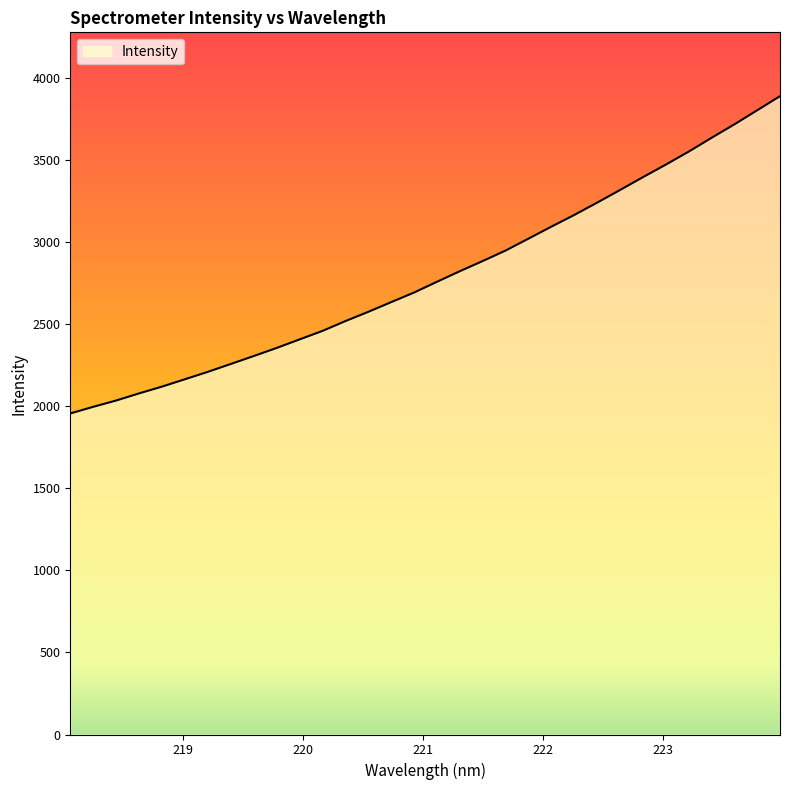

What is the smallest value displayed?

1957.2